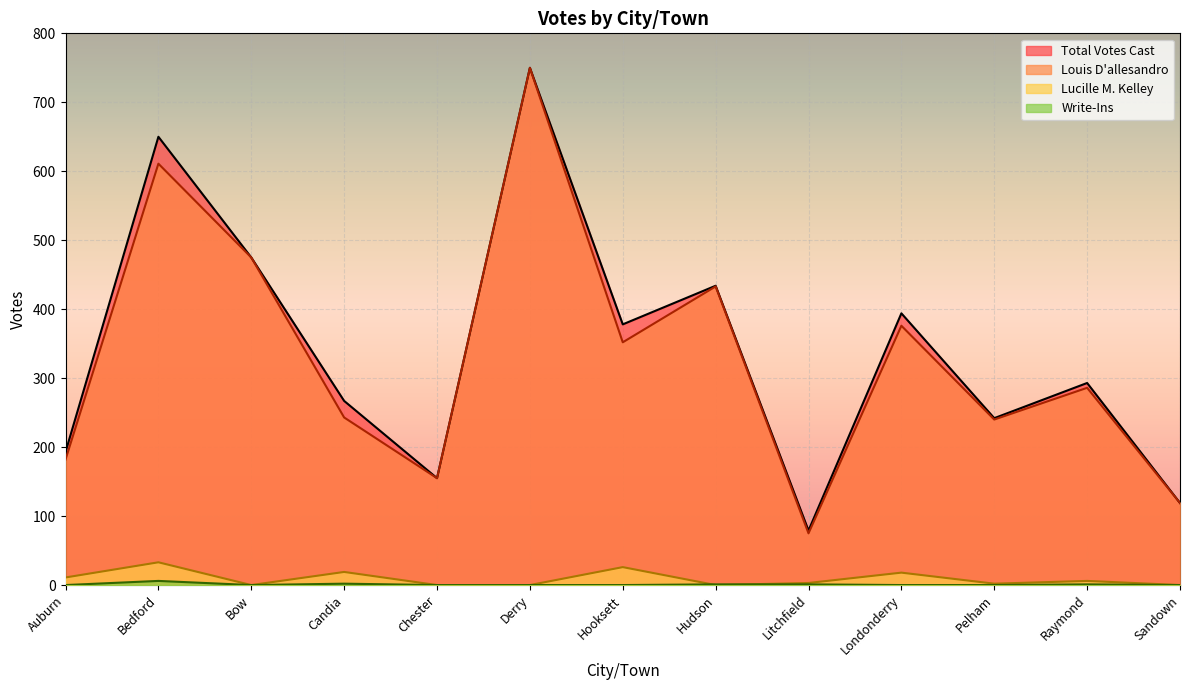

Is the value of Lucille M. Kelley at Bow greater than the value of Louis D'allesandro at Bedford?

No